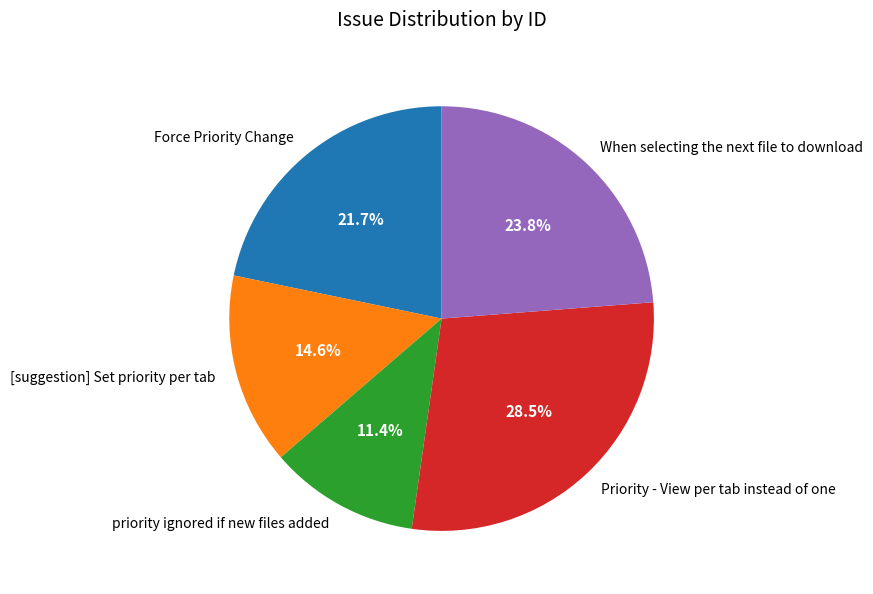

To the nearest percent, what portion does [suggestion] Set priority per tab represent?

15%